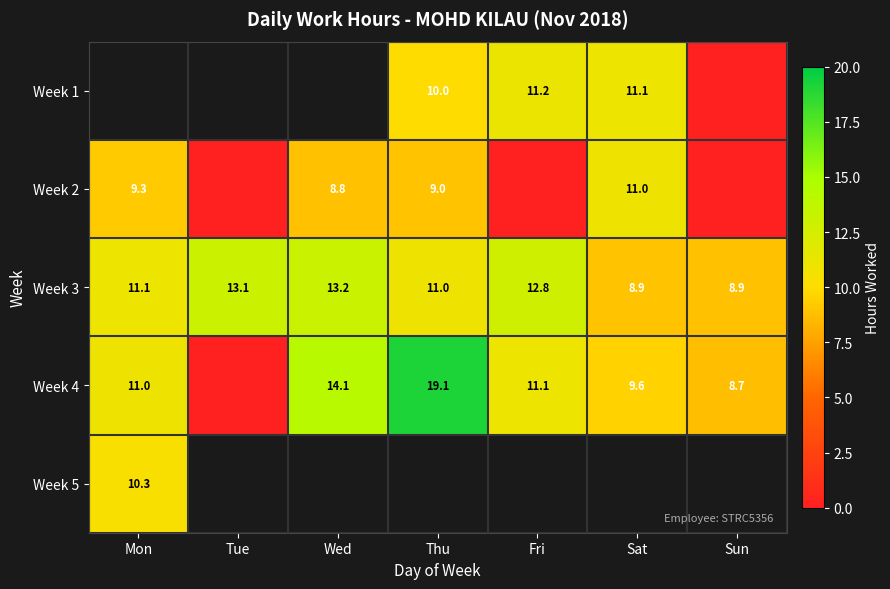

At which label does Week 3 first exceed 11?

Mon